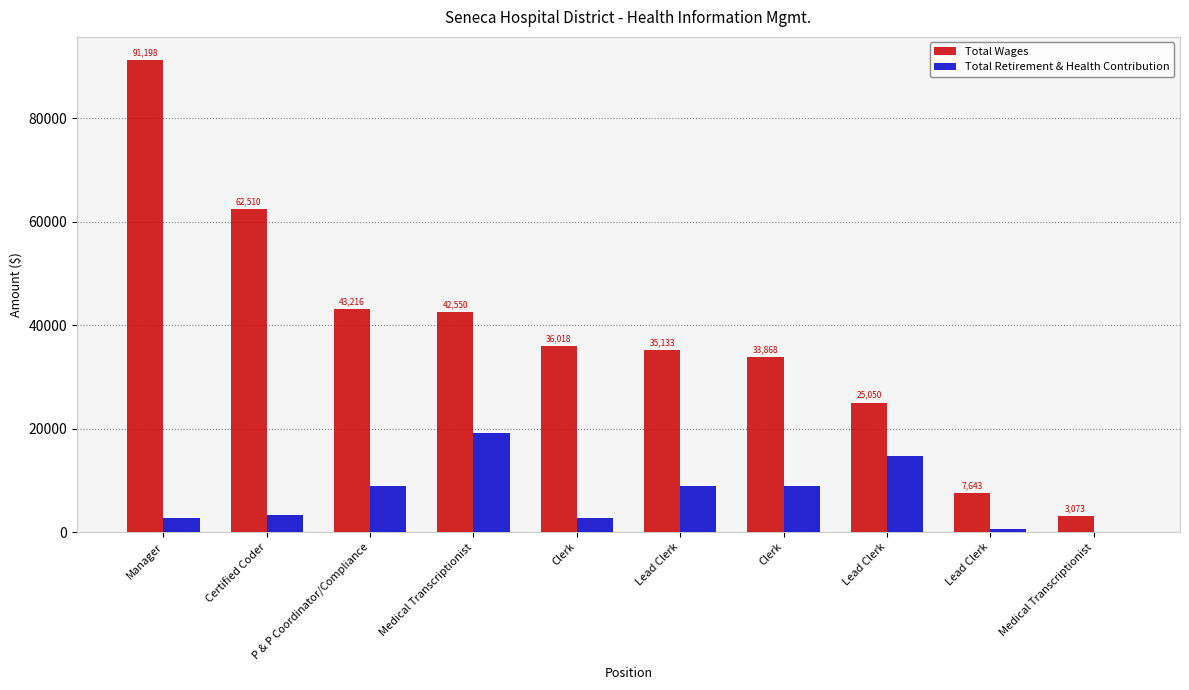

How many groups of bars are there?

10